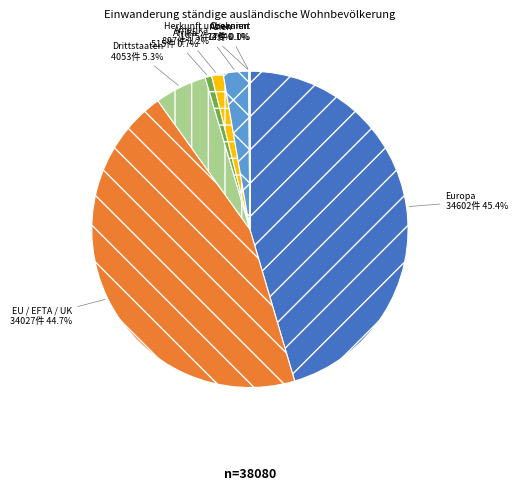

Which category has the biggest portion of the pie?

Europa